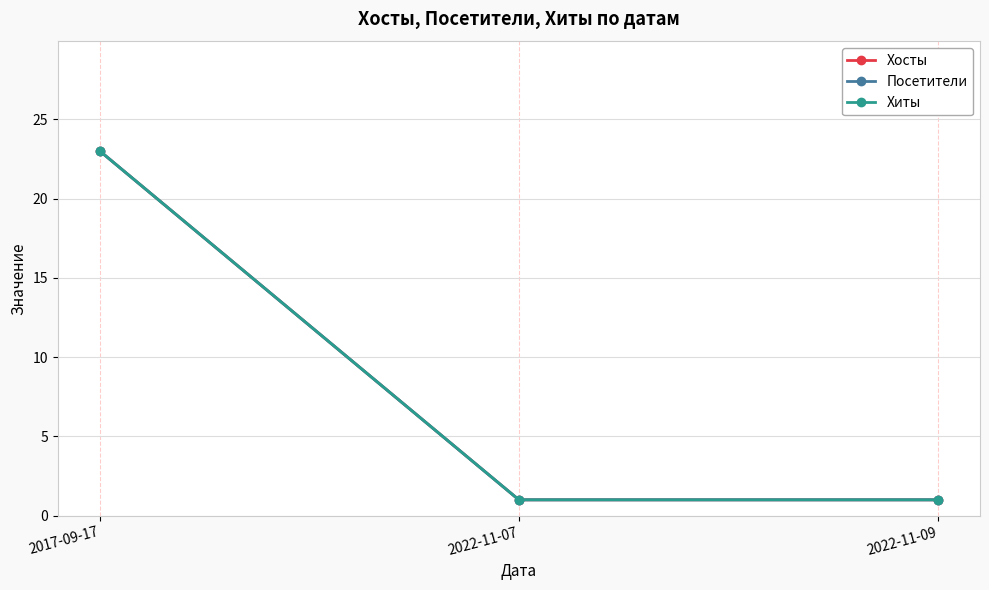

Does the chart have visible grid lines?

Yes